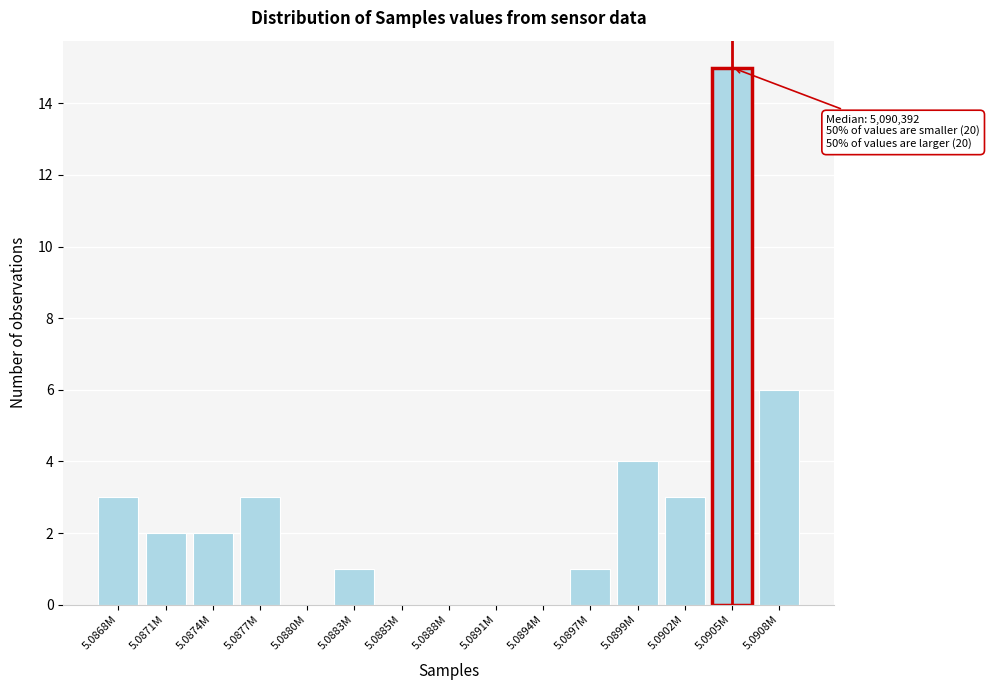

Reading right to left, what are all the values shown in this chart?

5.0908M=6	5.0905M=15	5.0902M=3	5.0899M=4	5.0897M=1	5.0894M=0	5.0891M=0	5.0888M=0	5.0885M=0	5.0883M=1	5.0880M=0	5.0877M=3	5.0874M=2	5.0871M=2	5.0868M=3